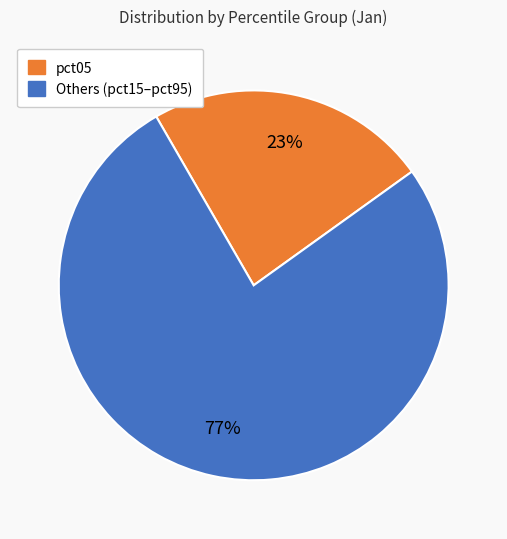

Is there a majority slice in this chart?

Yes